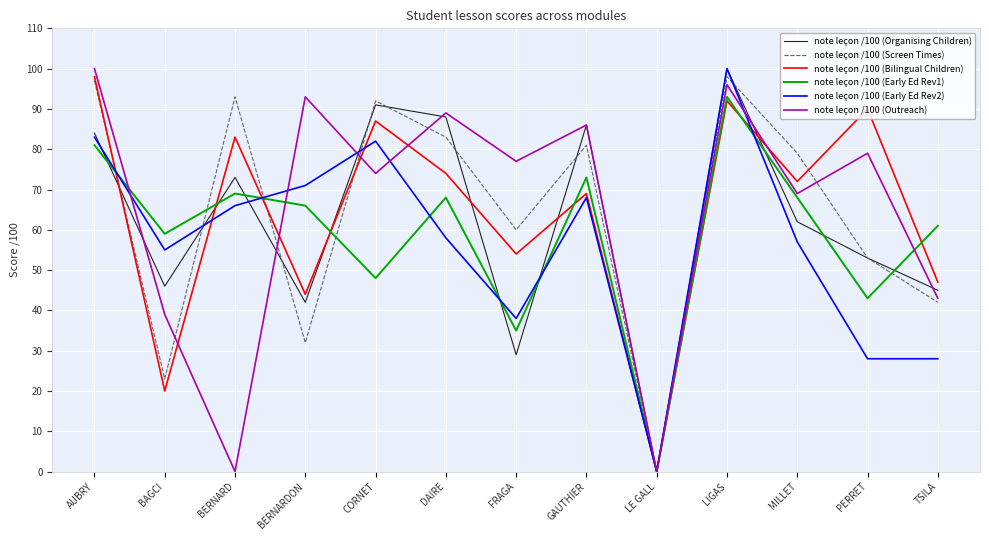

How many interior local peaks does the note leçon /100 (Bilingual Children) series have?

5